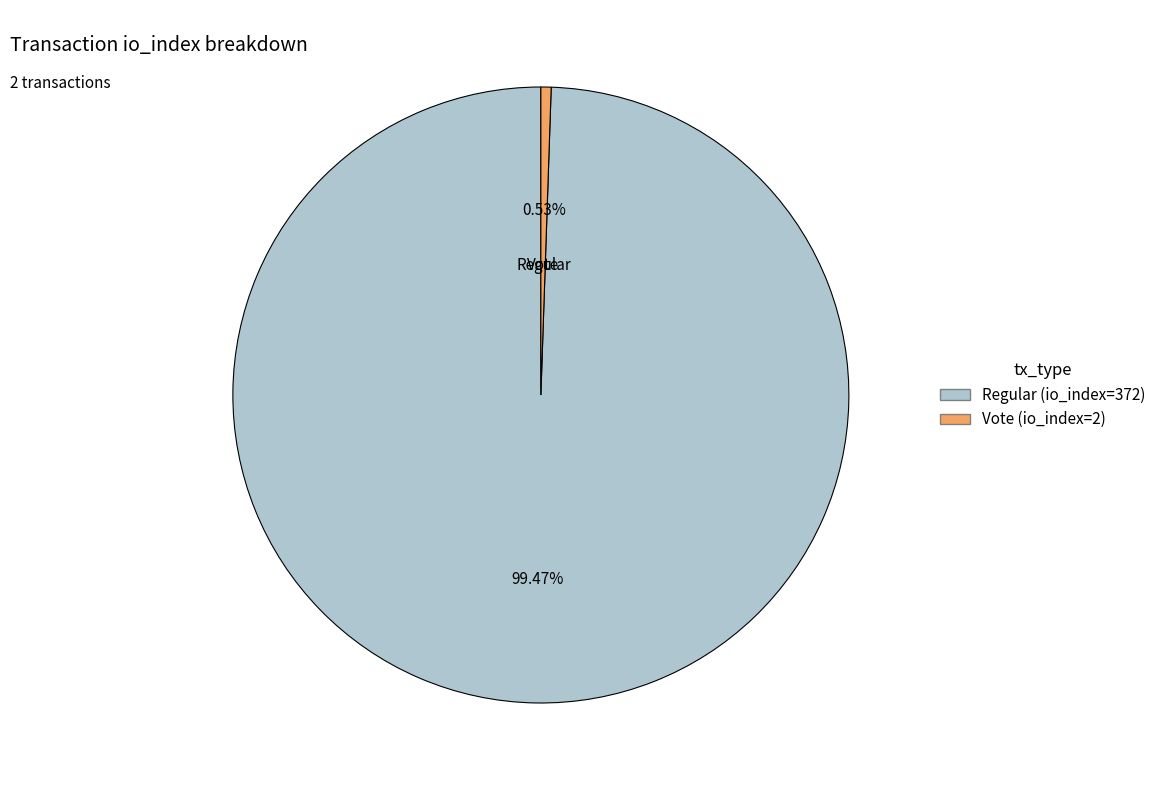

Rank the categories by value from lowest to highest.

Vote (io_index=2), Regular (io_index=372)